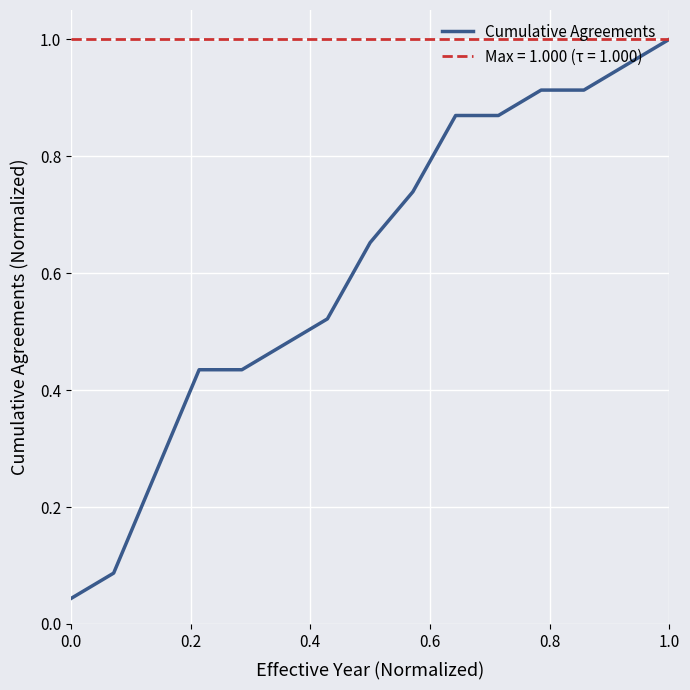

True or false: Cumulative Agreements has a value of 1.6 at 1.0.

False